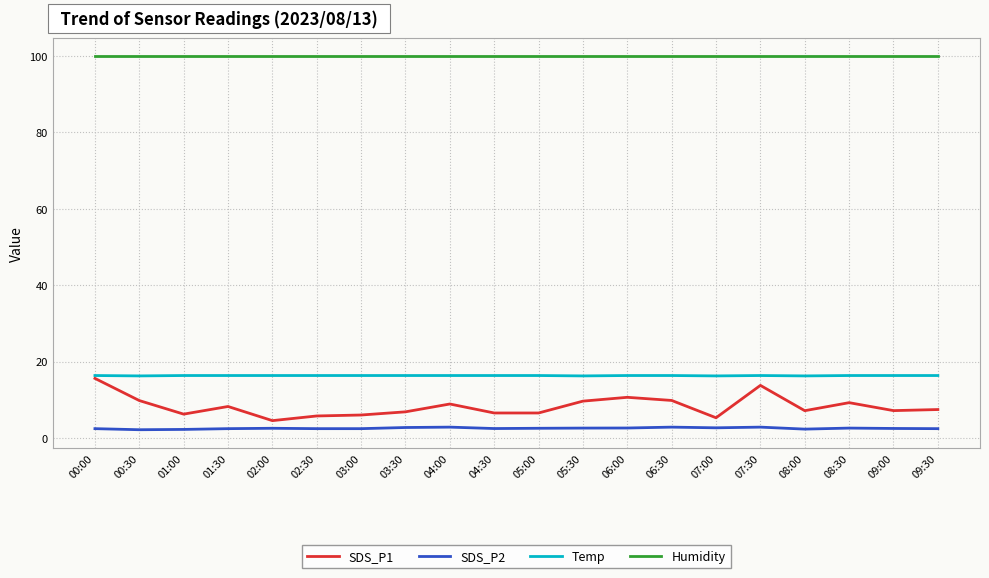

Does the chart display data point markers on the line(s)?

No